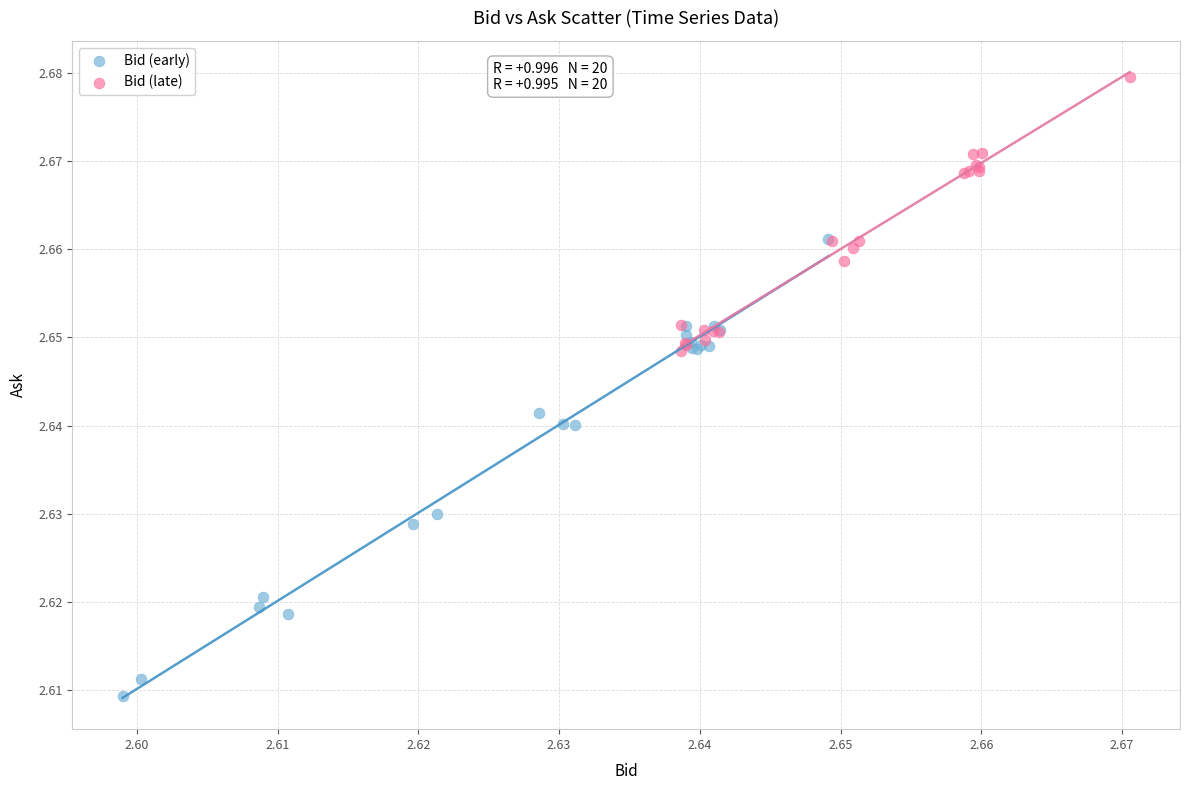

Which series has the widest spread of Y values?

Bid (early)